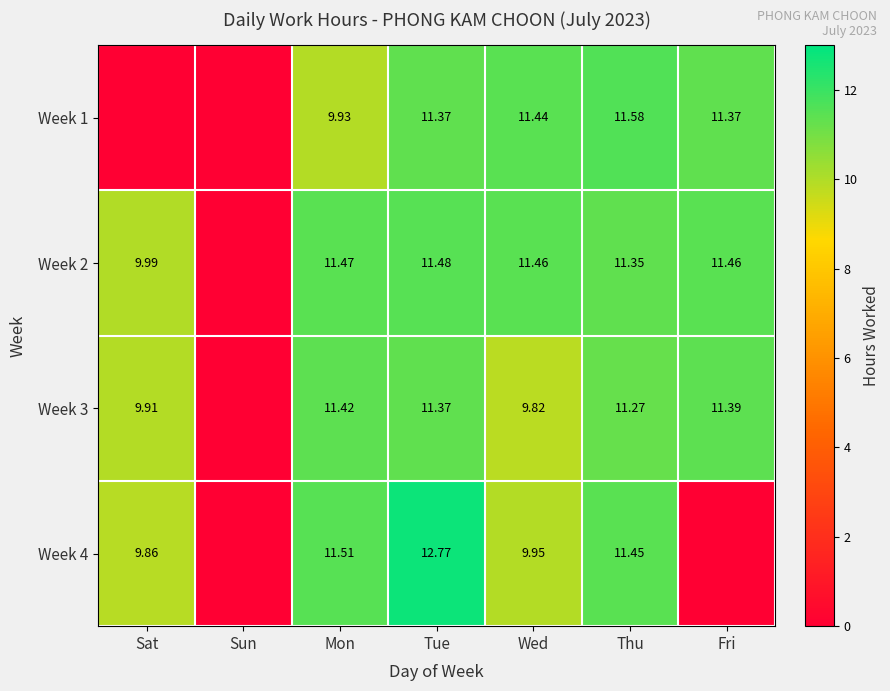

What is the sum of all Week 3 values?

65.2